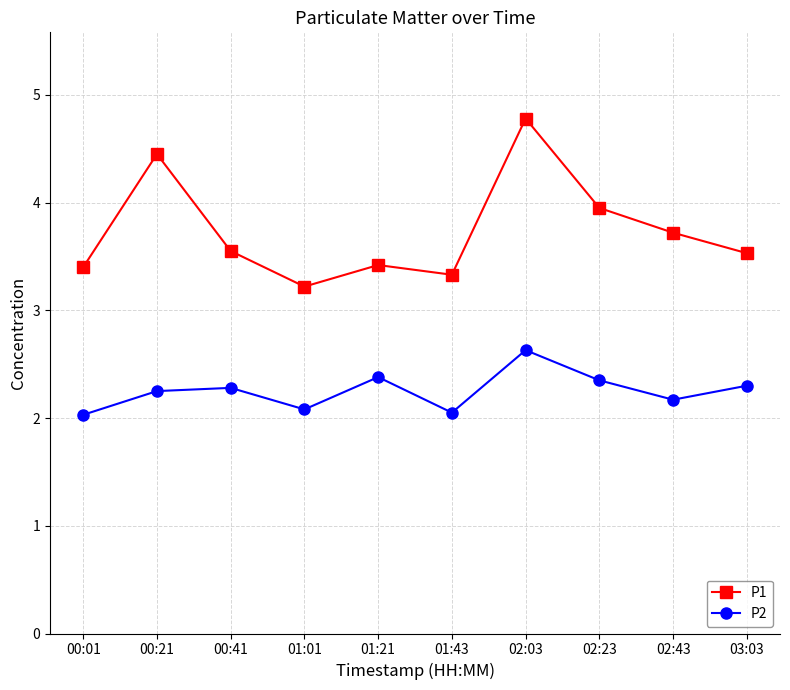

At which category does P1 reach its first local peak?

00:21